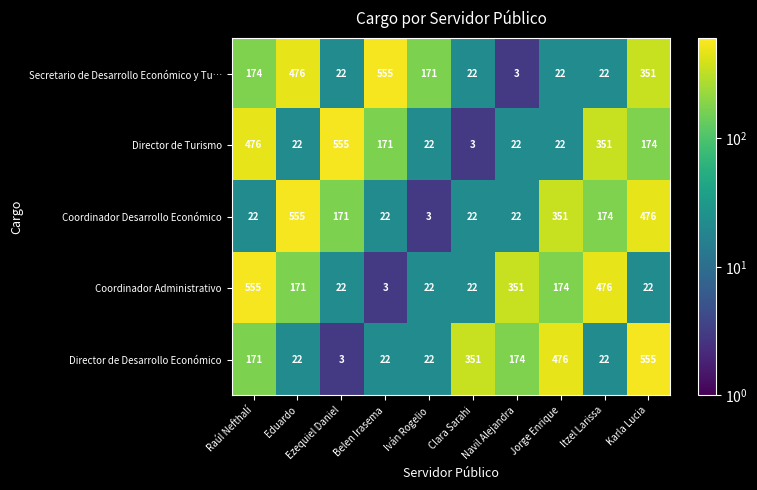

What is the spread (max minus min) of values at Clara Sarahi?

348